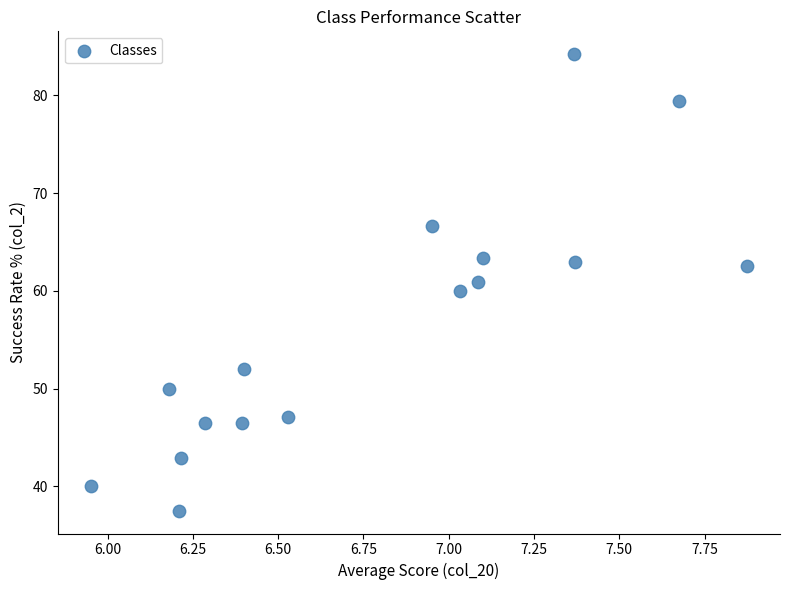

What is the range of Y values (max minus min)?

46.7